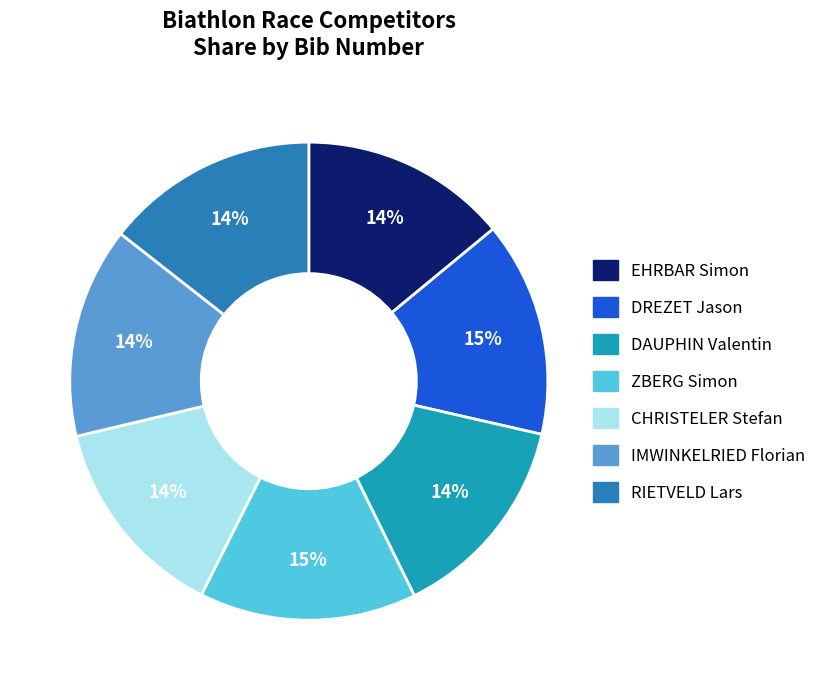

How many segments does this pie chart have?

7